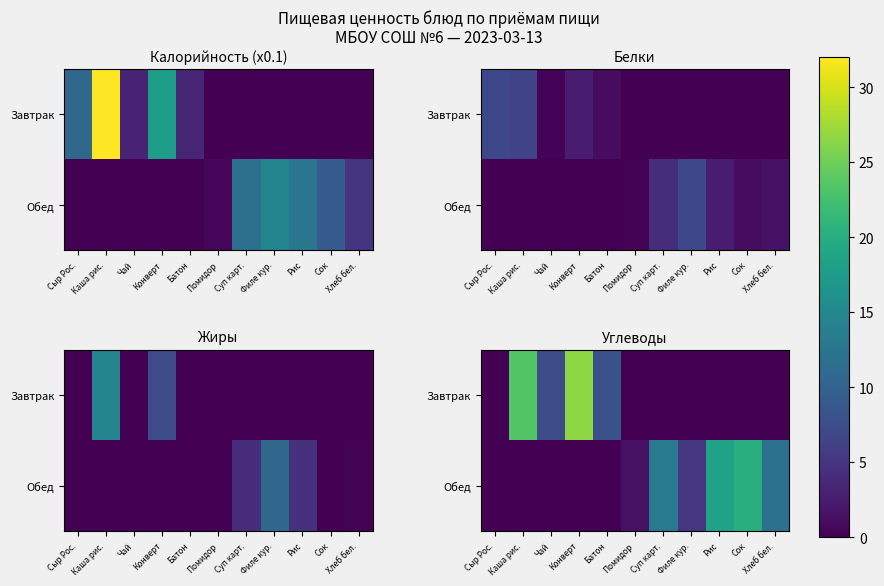

What is the difference between the Обед values at Рис and Хлеб бел.?

6.6